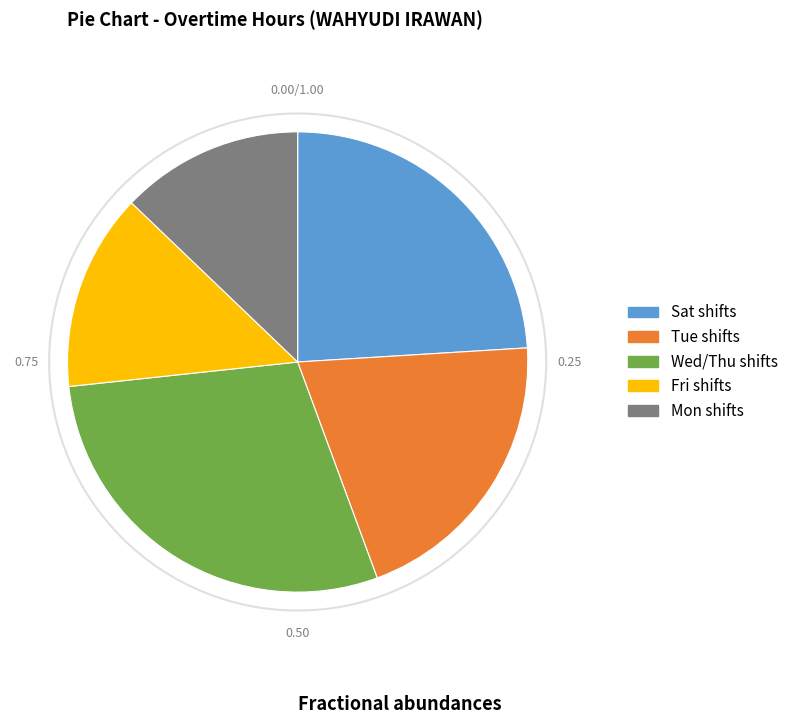

Is there a majority slice in this chart?

No